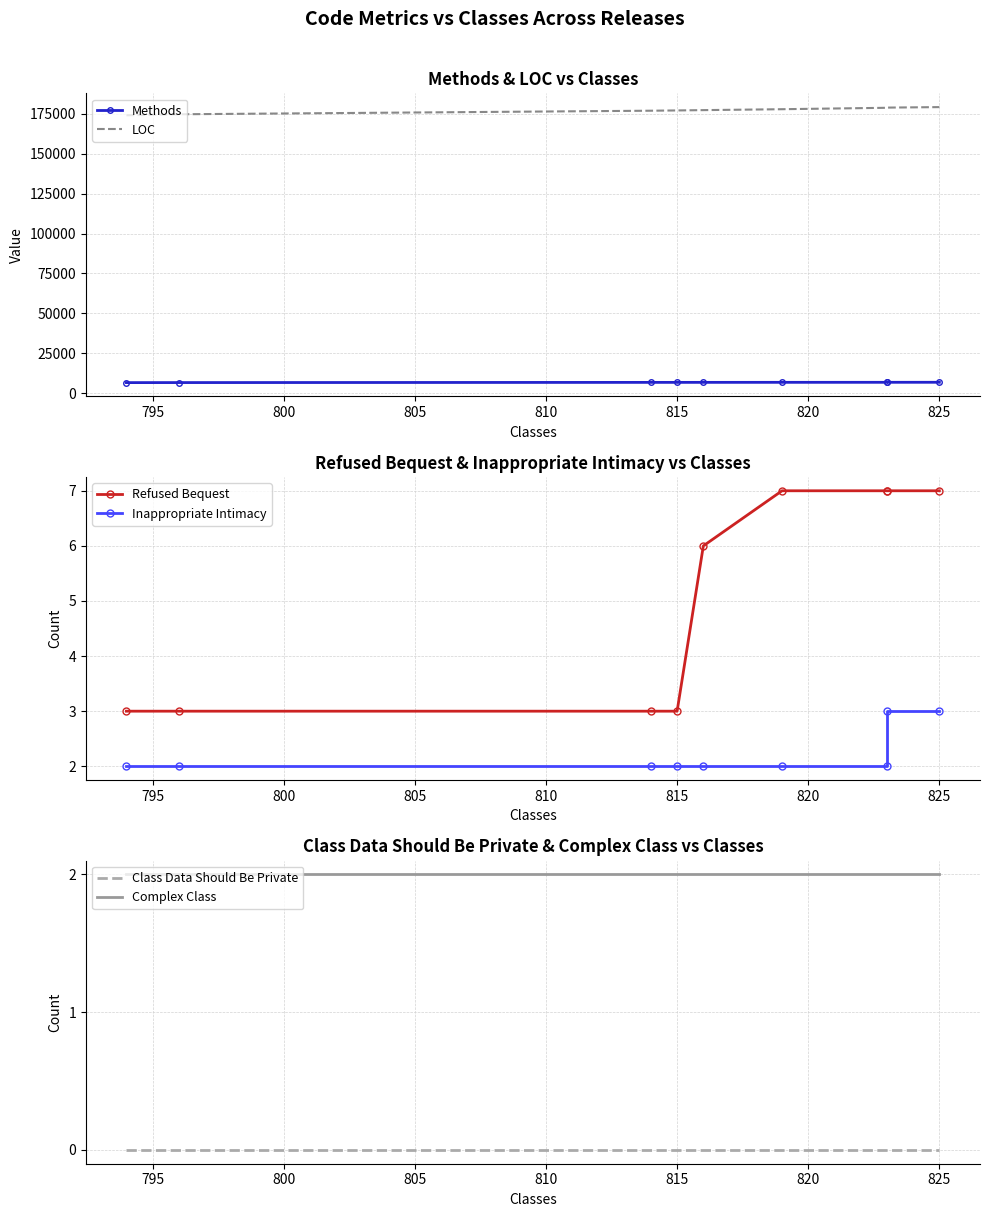

Count the number of categories in the chart.

9